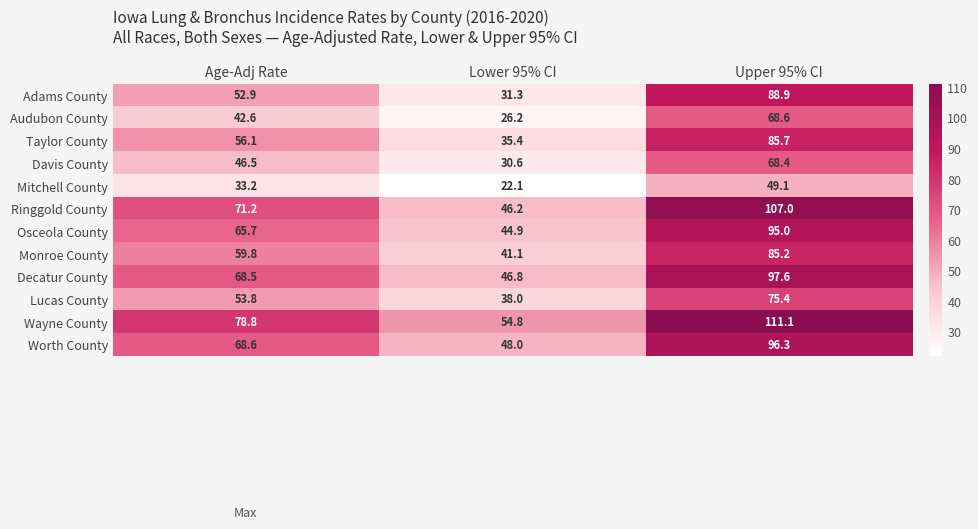

What is the average value of the Monroe County series?

62.0